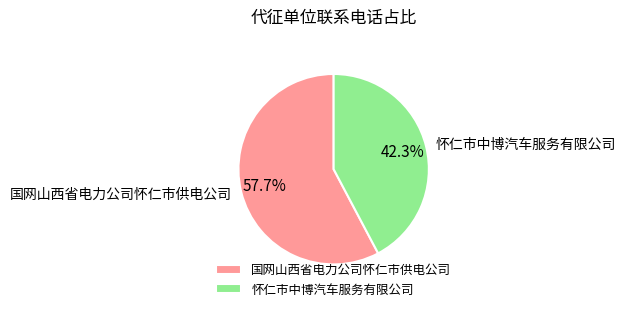

How many segments does this pie chart have?

2